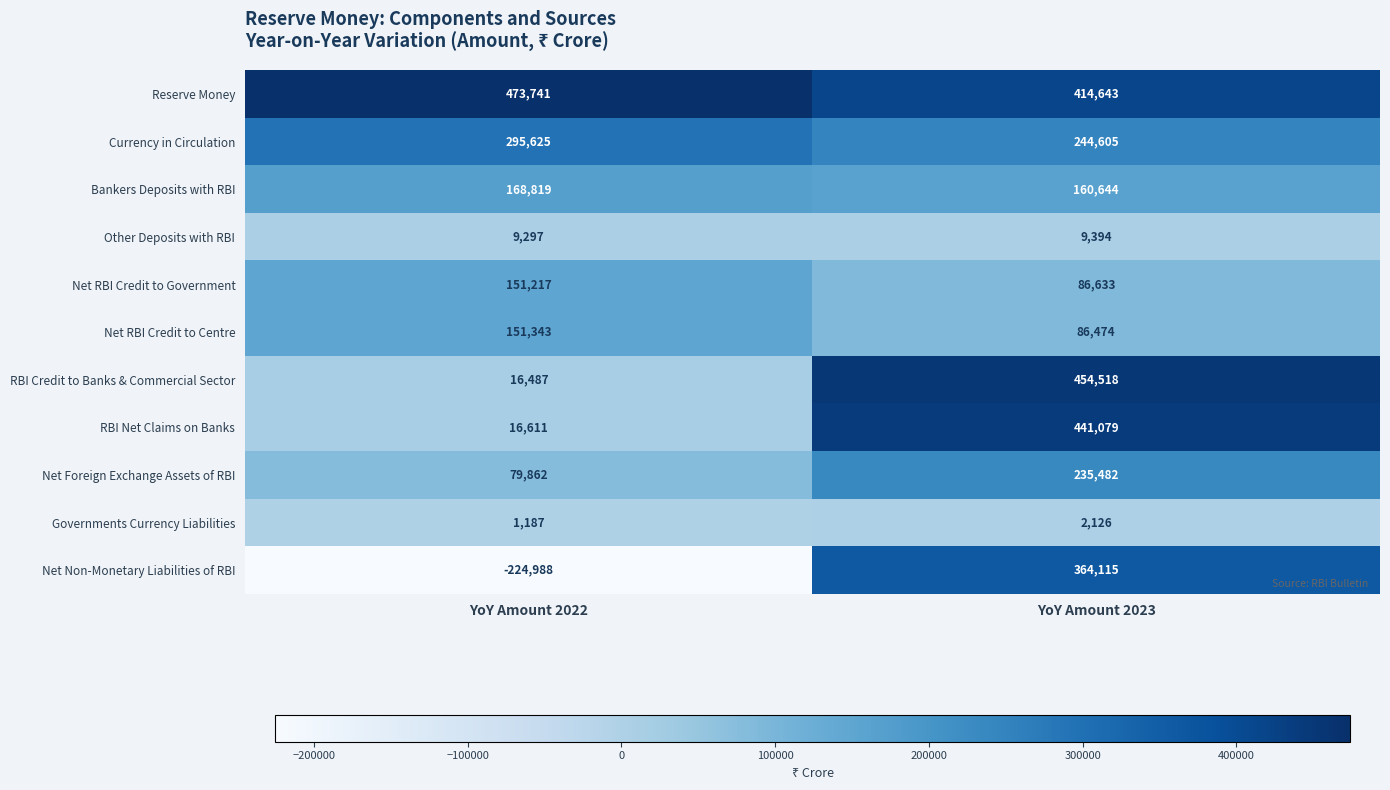

Which series has the largest range (max minus min)?

Net Non-Monetary Liabilities of RBI